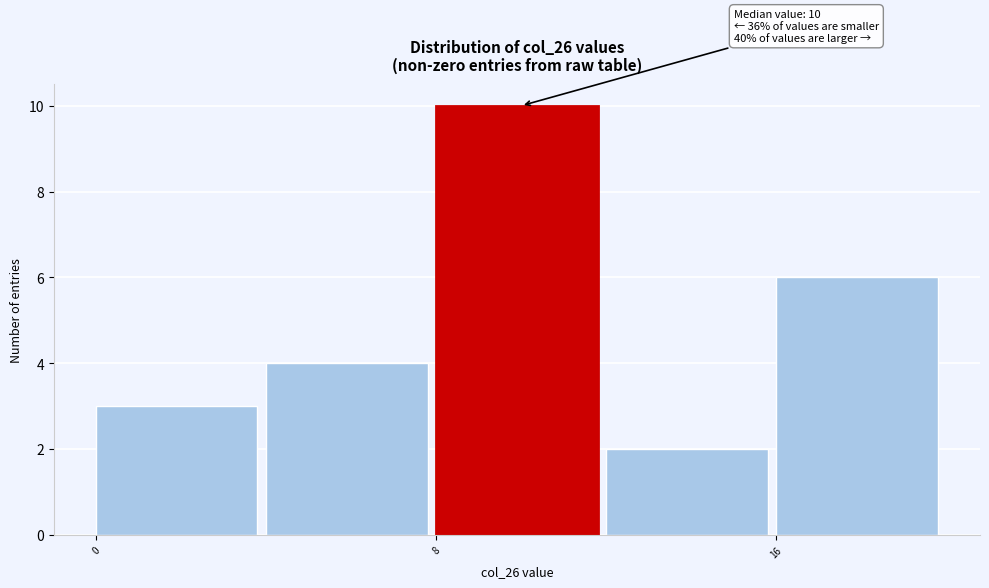

Which range on the x-axis has the tallest bar?

8 to 12